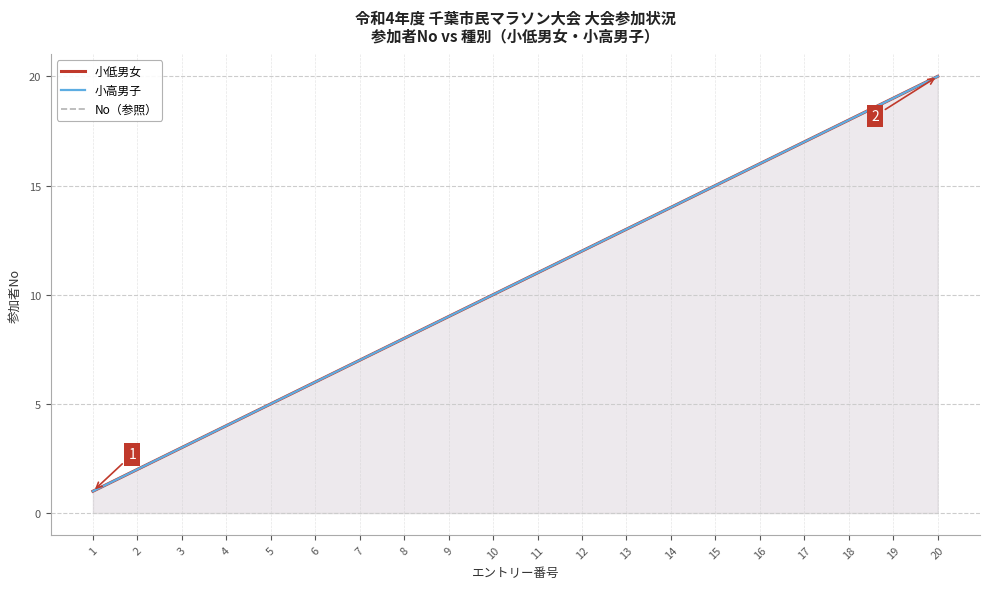

True or false: 小低男女 and 小高男子 intersect in this chart.

False